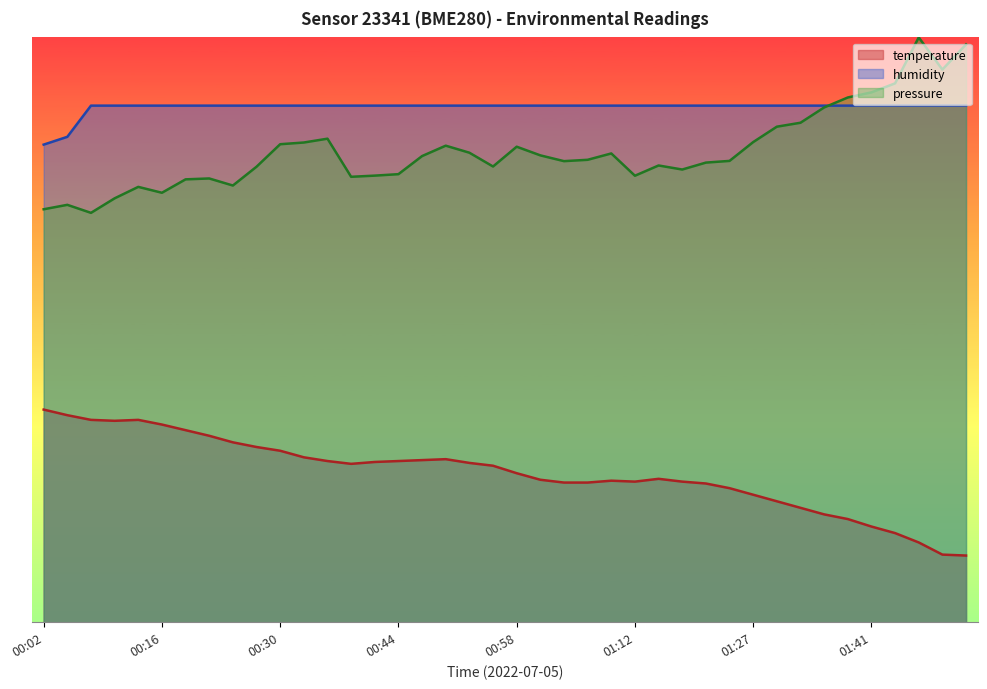

What is the maximum value shown in the chart?

88.3